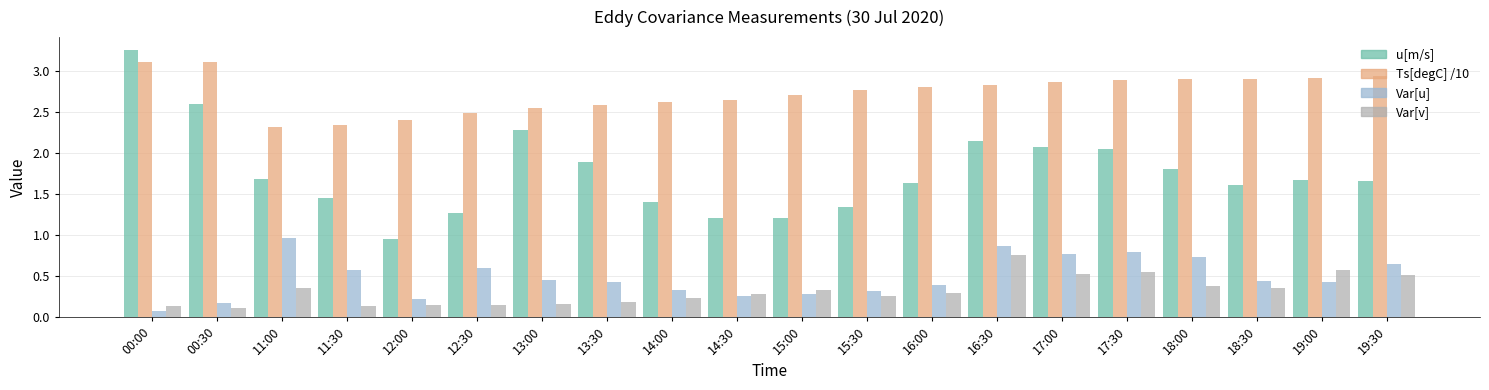

What position from the left is 19:00?

19